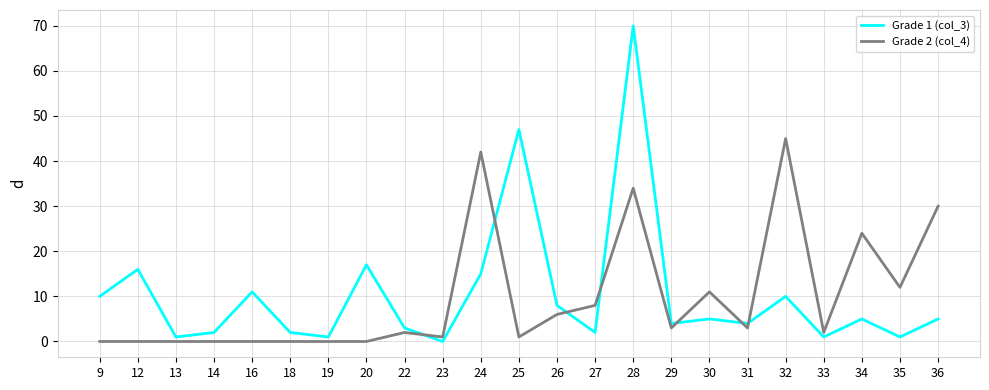

What is the approximate value of Grade 1 (col_3) at 28, to the nearest 10?

70